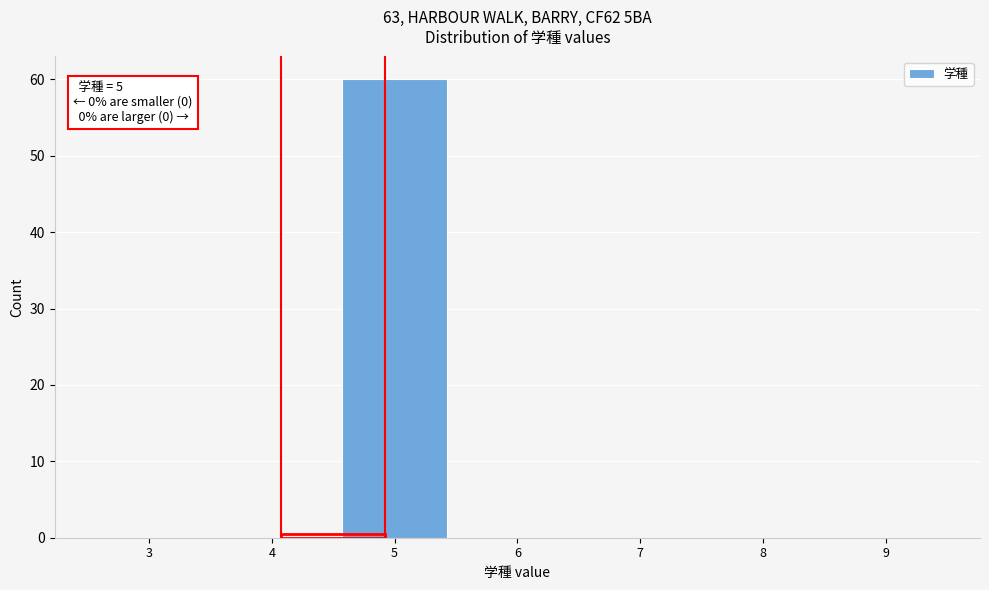

Reading right to left, transcribe all the data shown in this chart.

9=0	8=0	7=0	6=0	5=60	4=0	3=0